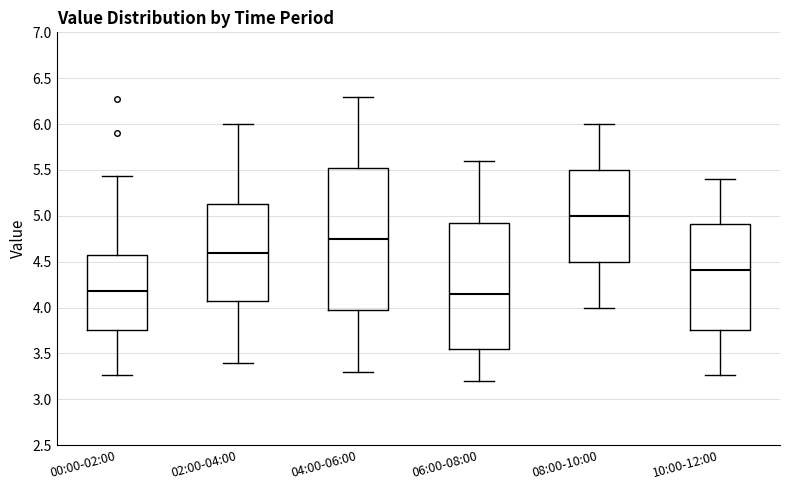

Where does the median line of the box for 04:00-06:00 sit on the y-axis? The values are not printed on the chart, so give them approximately, as read against the axis.

4.75